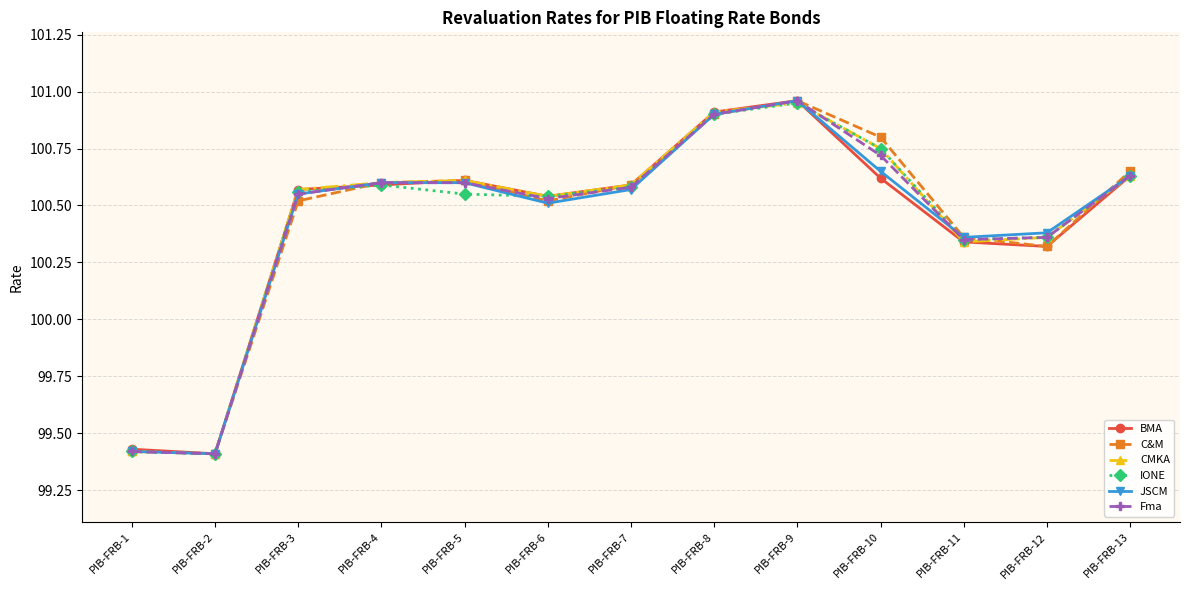

True or false: Fma has a value of 56.6 at PIB-FRB-11.

False